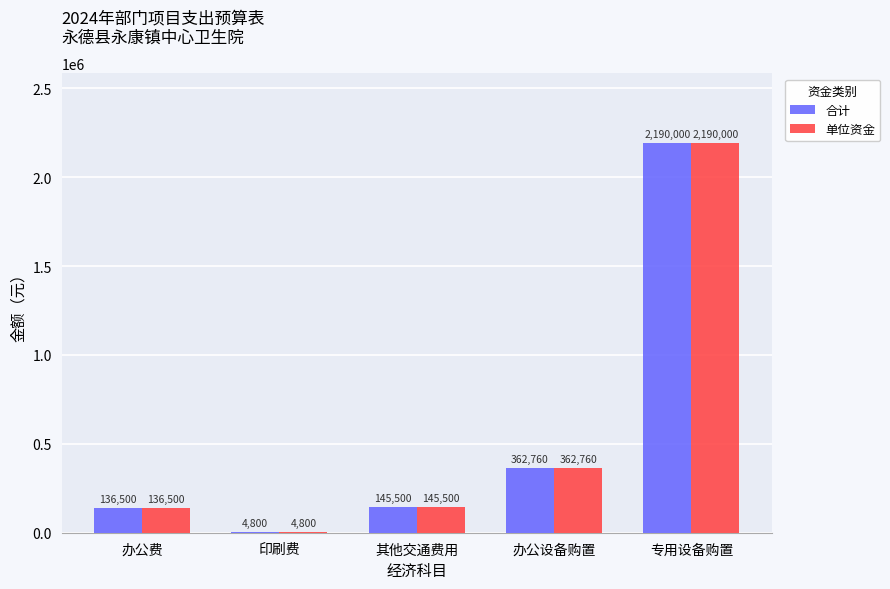

What is the approximate value of 单位资金 at 印刷费?

4800